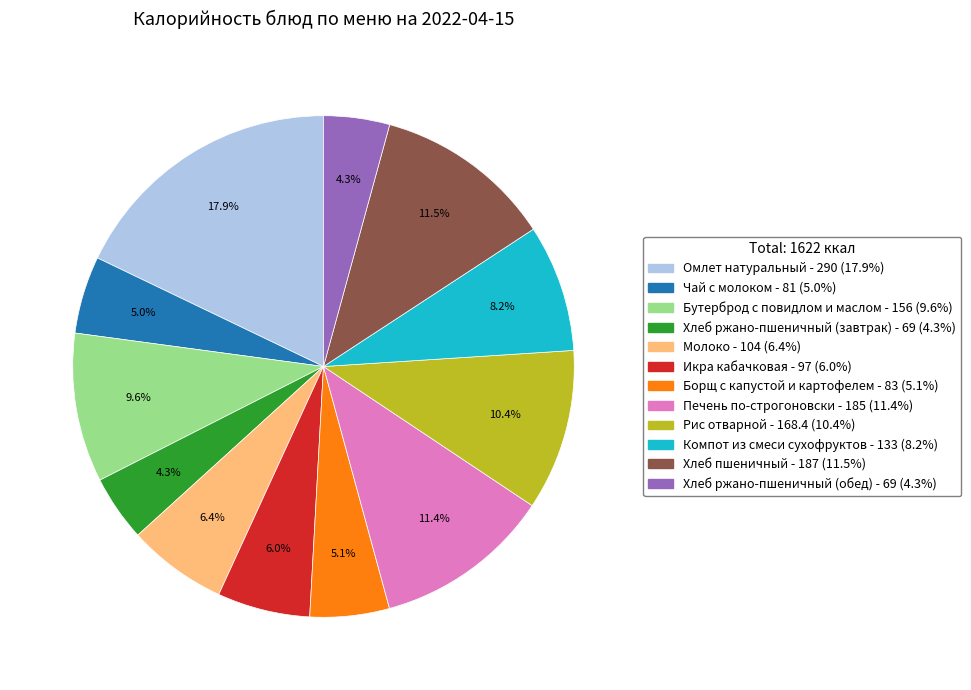

Is there a majority slice in this chart?

No